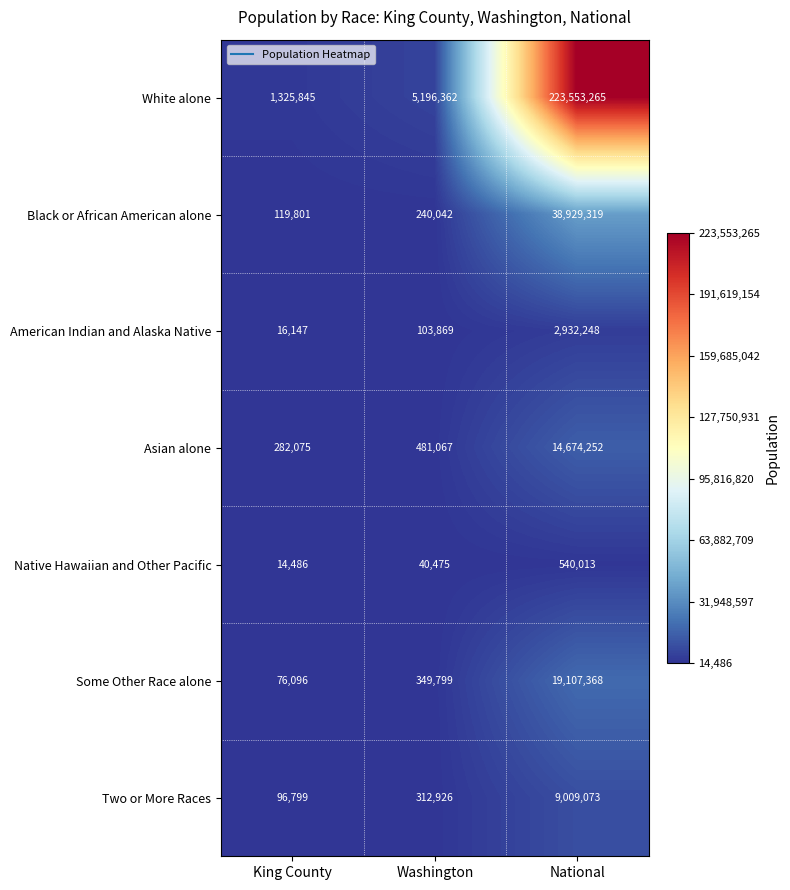

Reading left to right, what are all the values shown in this chart?

White alone: 1325845	5196362	223553265
Black or African American alone: 119801	240042	38929319
American Indian and Alaska Native: 16147	103869	2932248
Asian alone: 282075	481067	14674252
Native Hawaiian and Other Pacific: 14486	40475	540013
Some Other Race alone: 76096	349799	19107368
Two or More Races: 96799	312926	9009073